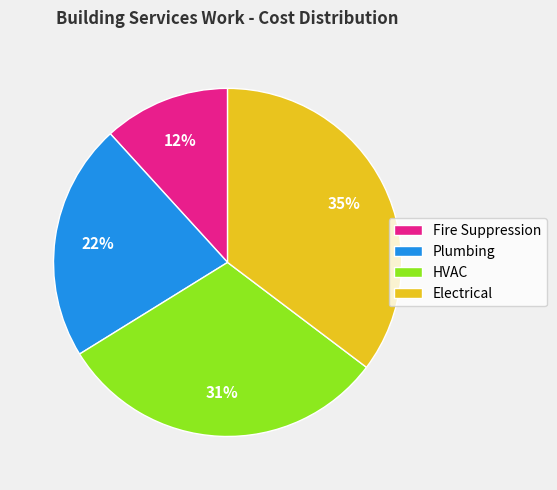

To the nearest percent, what is the difference between the HVAC and Electrical slice percentages?

4%